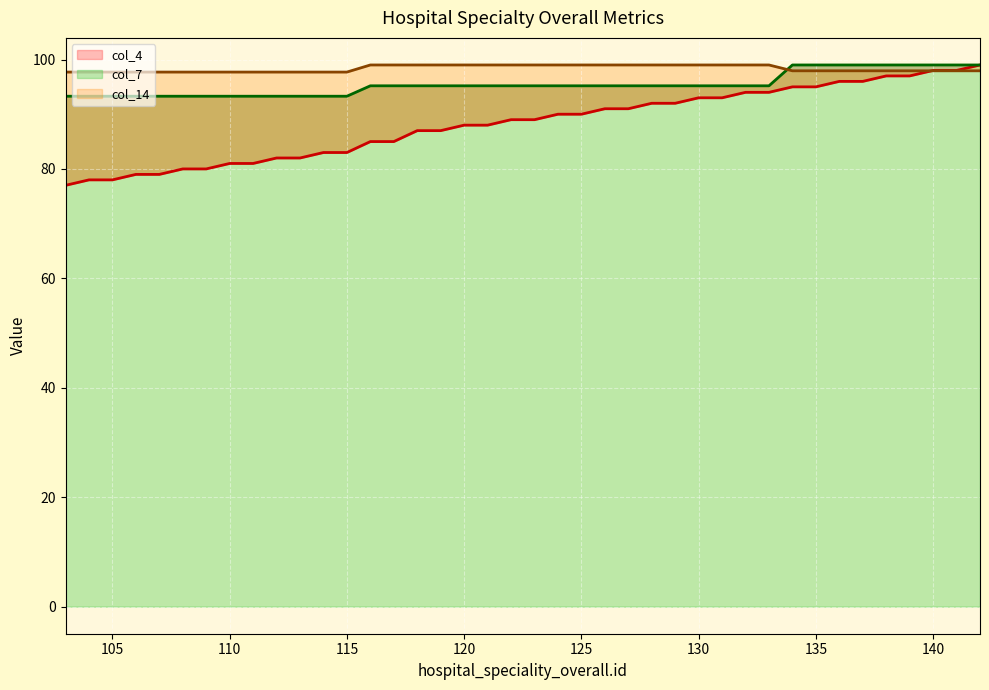

Which series has the widest spread of values?

col_4